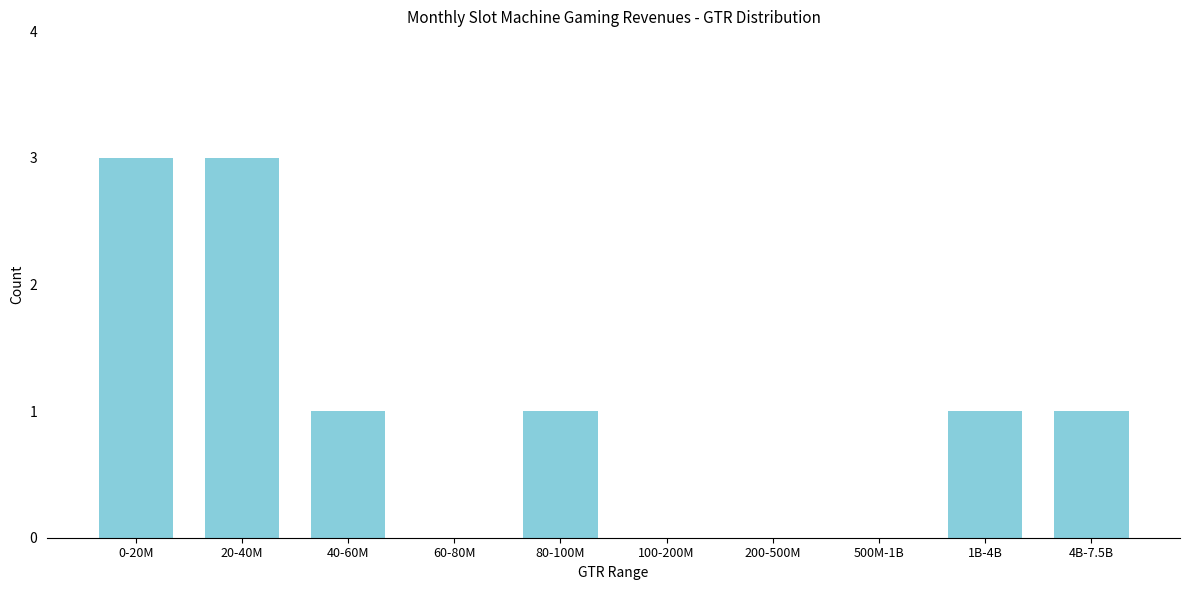

Reading left to right, extract all data points from this chart.

0-20M=3	20-40M=3	40-60M=1	60-80M=0	80-100M=1	100-200M=0	200-500M=0	500M-1B=0	1B-4B=1	4B-7.5B=1